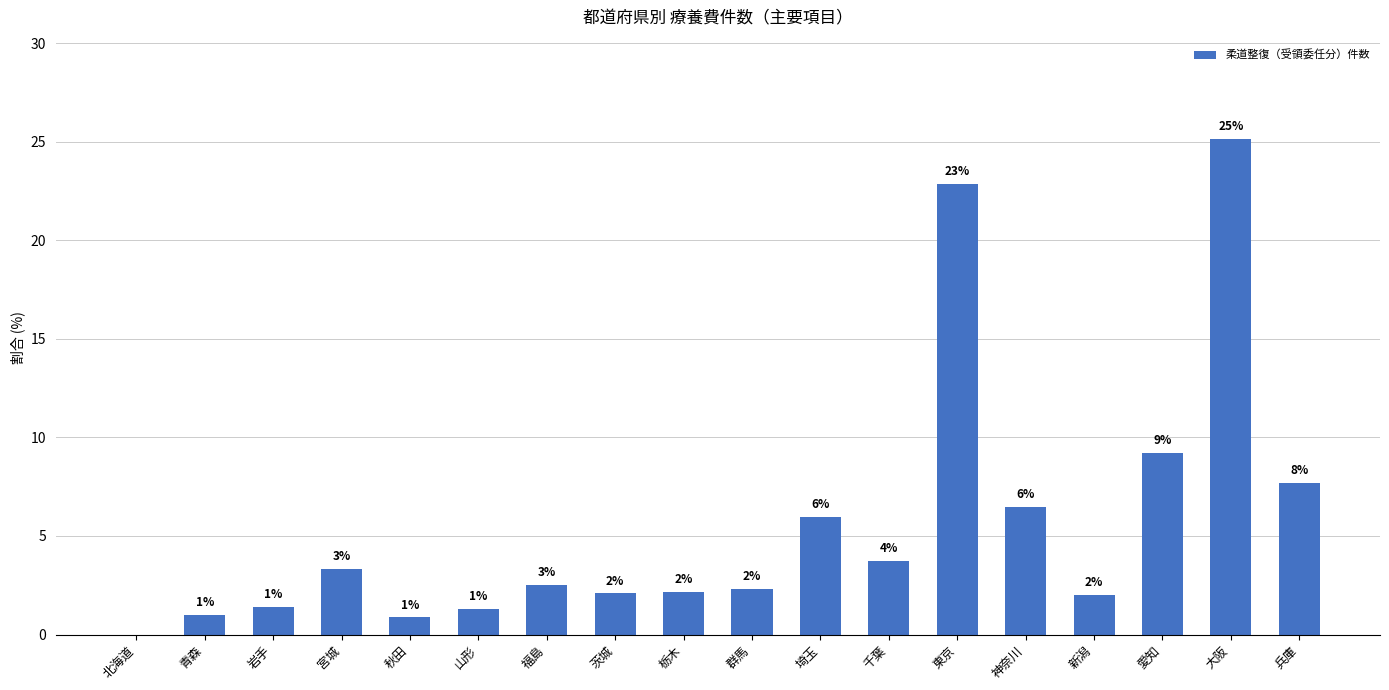

Rank the categories by value from highest to lowest.

大阪, 東京, 愛知, 兵庫, 神奈川, 埼玉, 千葉, 宮城, 福島, 群馬, 栃木, 茨城, 新潟, 岩手, 山形, 青森, 秋田, 北海道